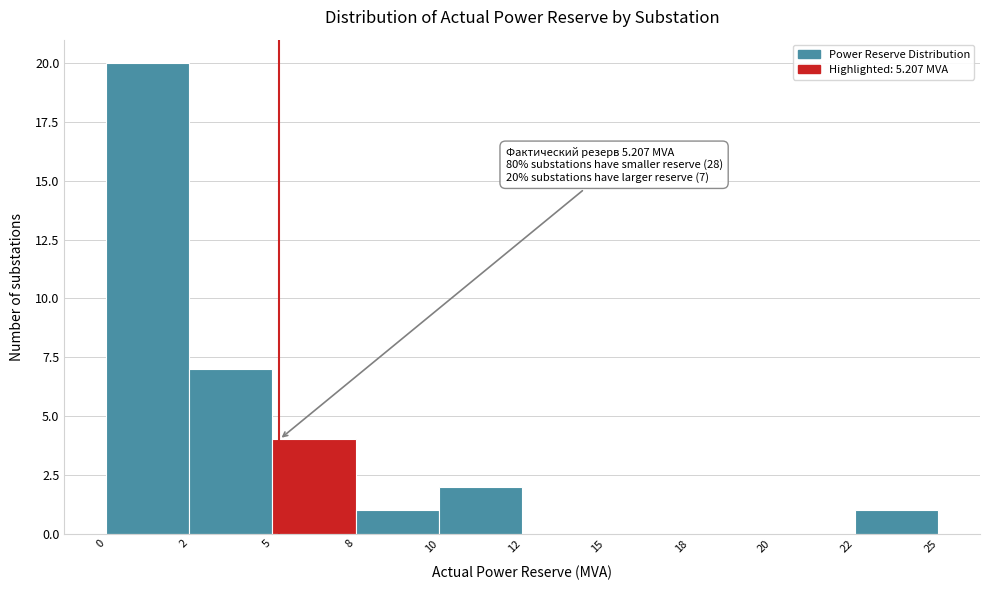

Reading left to right, what are all the values shown in this chart?

0=20	2=7	5=4	8=1	10=2	12=0	15=0	18=0	20=0	22=1